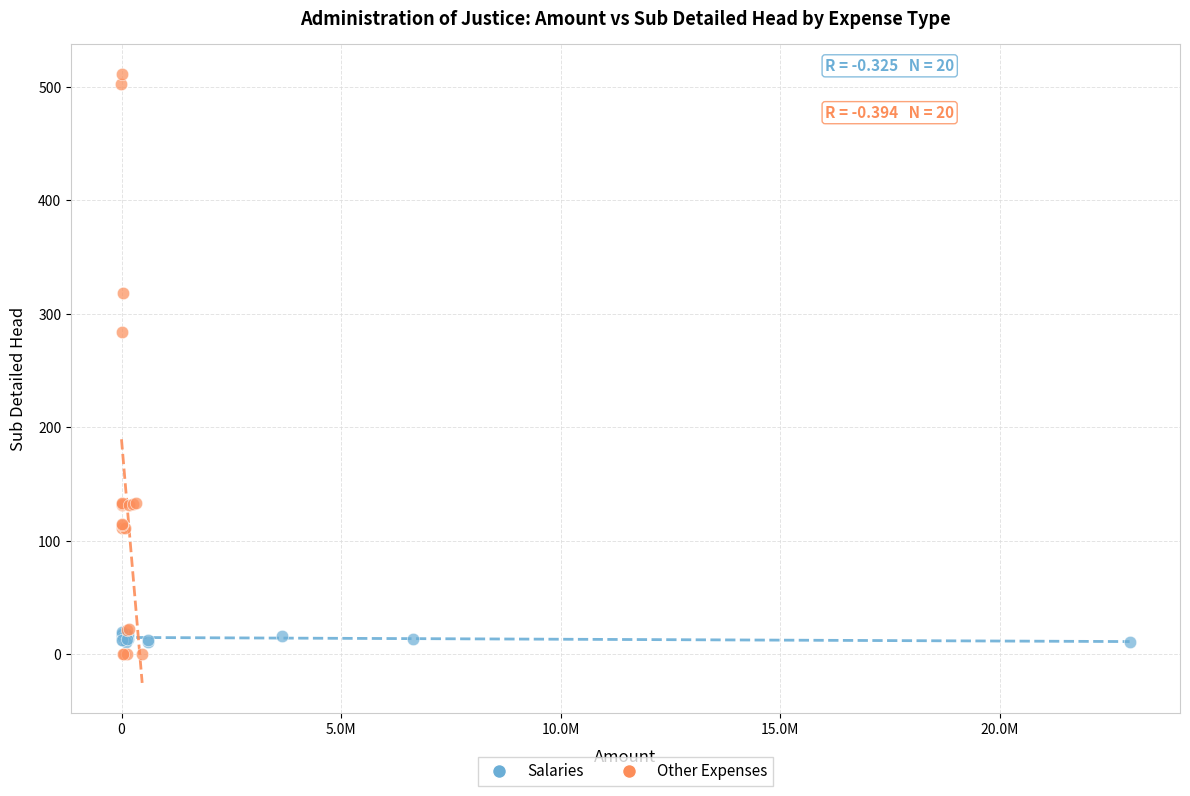

Which series contains the highest Y value?

Other Expenses